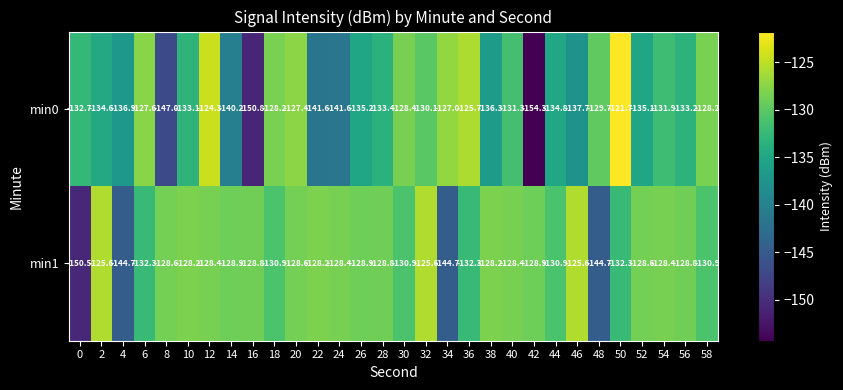

At which category does the chart reach its peak across all series?

50